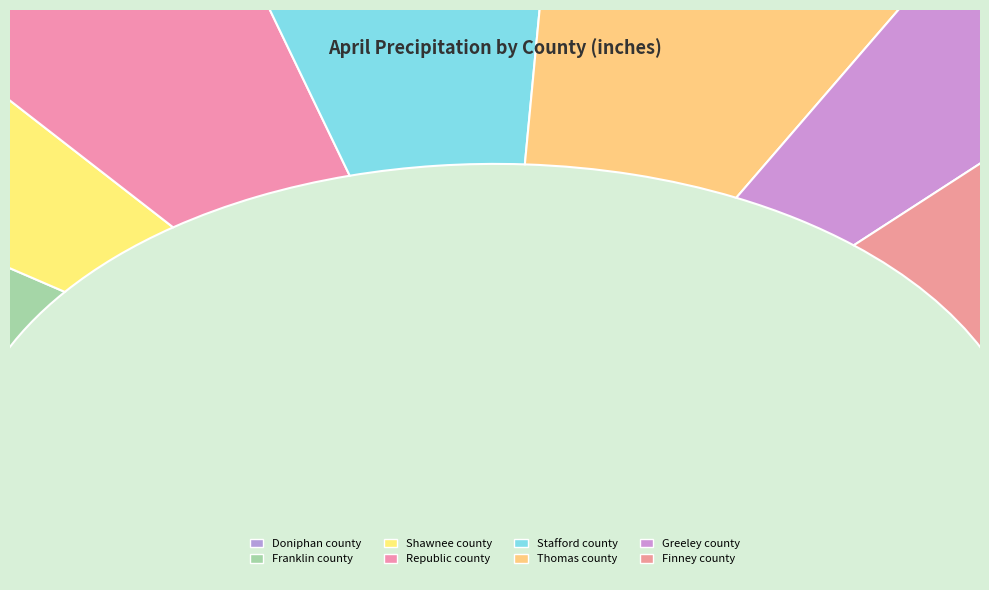

Between Thomas county and Franklin county, which is larger?

Franklin county